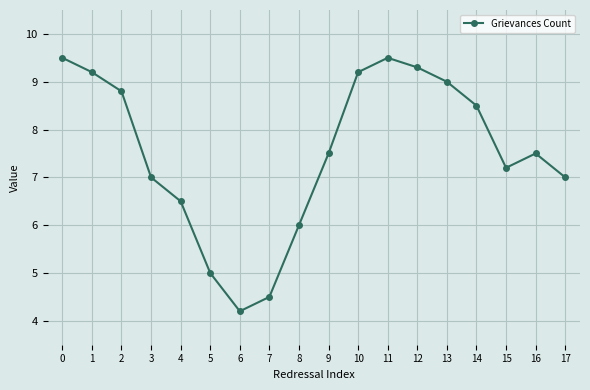

At which category does the data reach its first local peak?

11